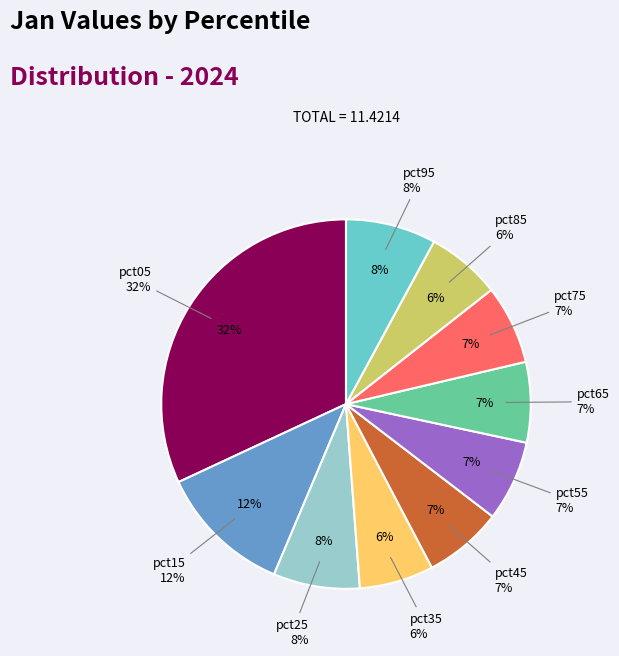

To the nearest percent, what portion does pct05 represent?

32%